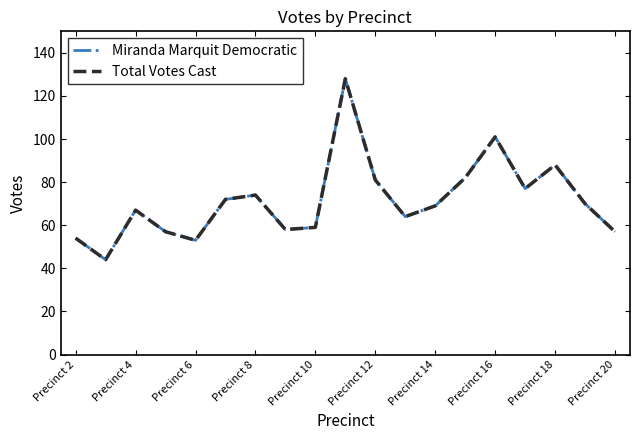

What is the minimum value for Total Votes Cast?

44